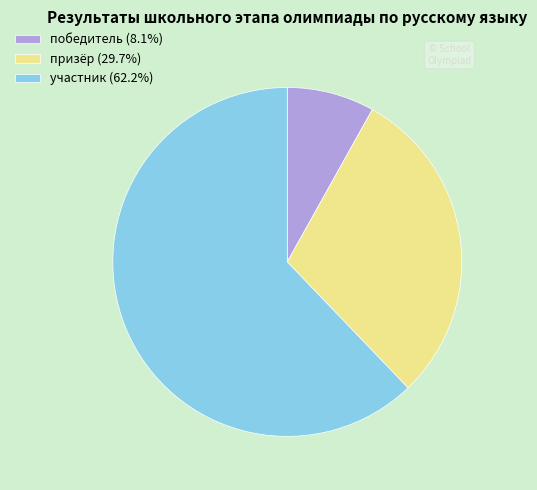

Combined, do победитель (8.1%) and участник (62.2%) account for over 50%?

Yes